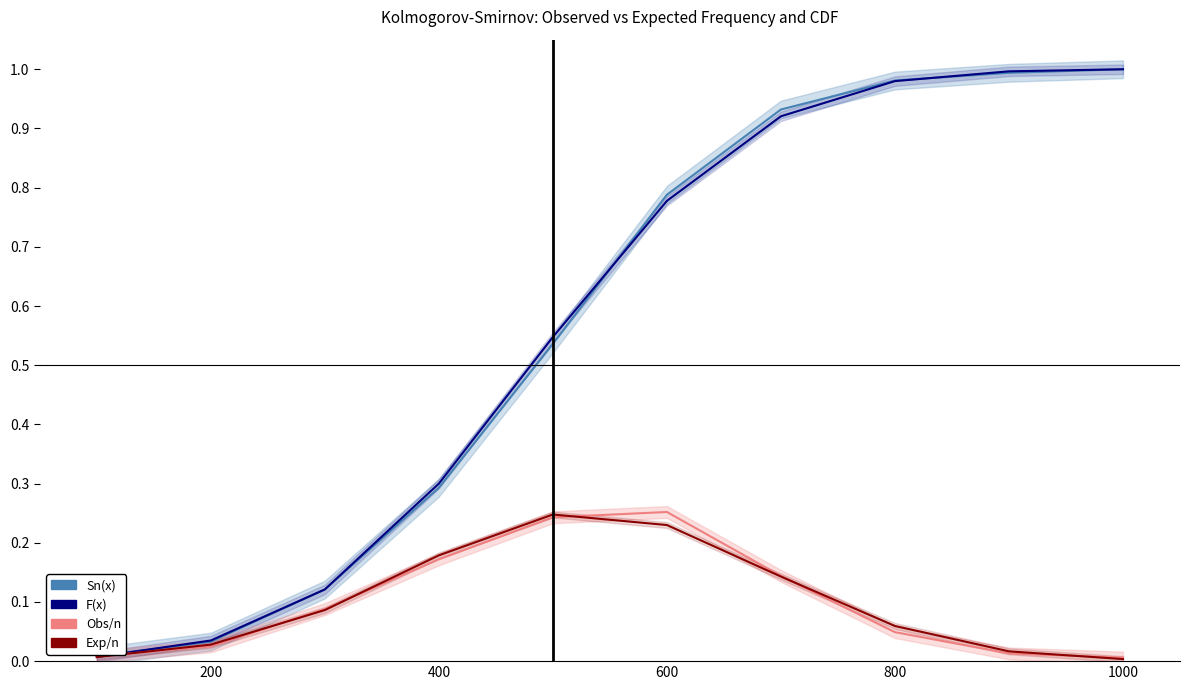

What is the value of the Sn(x) point at the 5th from the left?

0.5